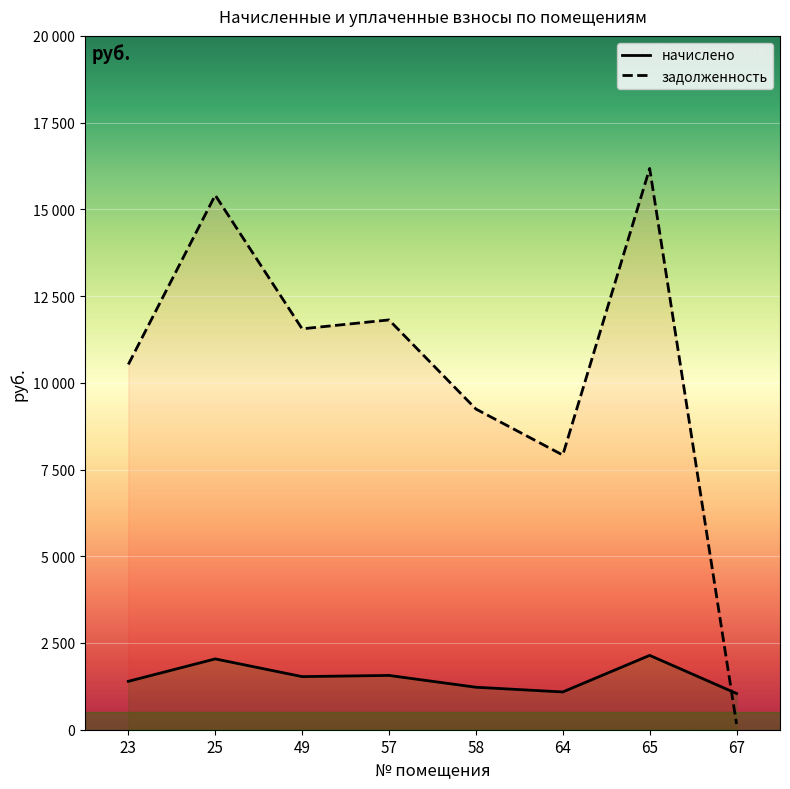

At which category does the chart reach its peak across all series?

65